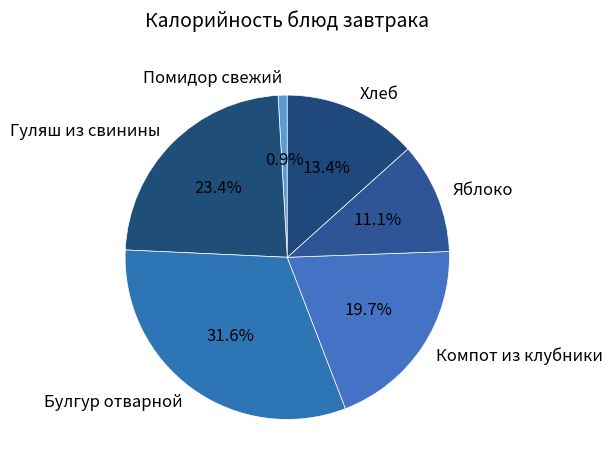

To the nearest percent, what is the difference between the largest and smallest slice percentages?

31%